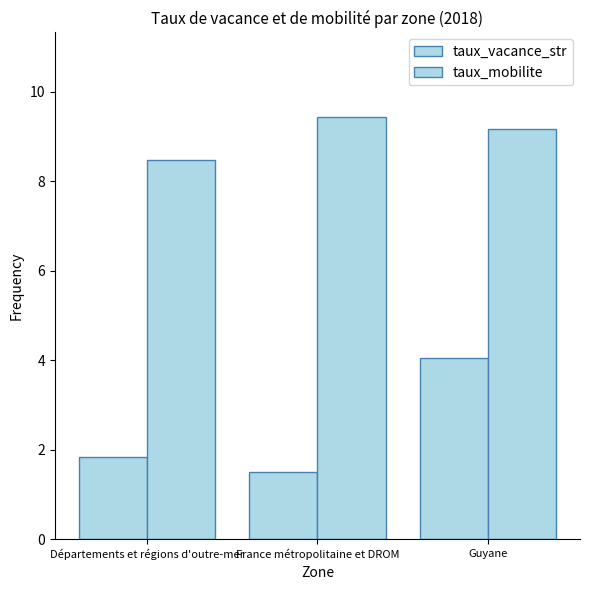

Reading left to right, what are all the values shown in this chart?

taux_vacance_str: Départements et régions d'outre-mer=1.8	France métropolitaine et DROM=1.5	Guyane=4.1
taux_mobilite: Départements et régions d'outre-mer=8.5	France métropolitaine et DROM=9.4	Guyane=9.2